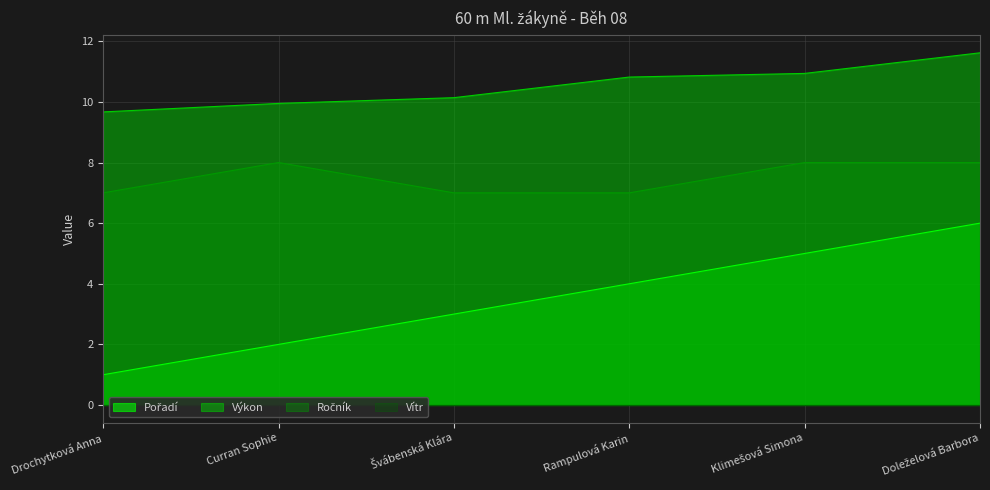

What is the label of the 5th point from the left?

Klimešová Simona